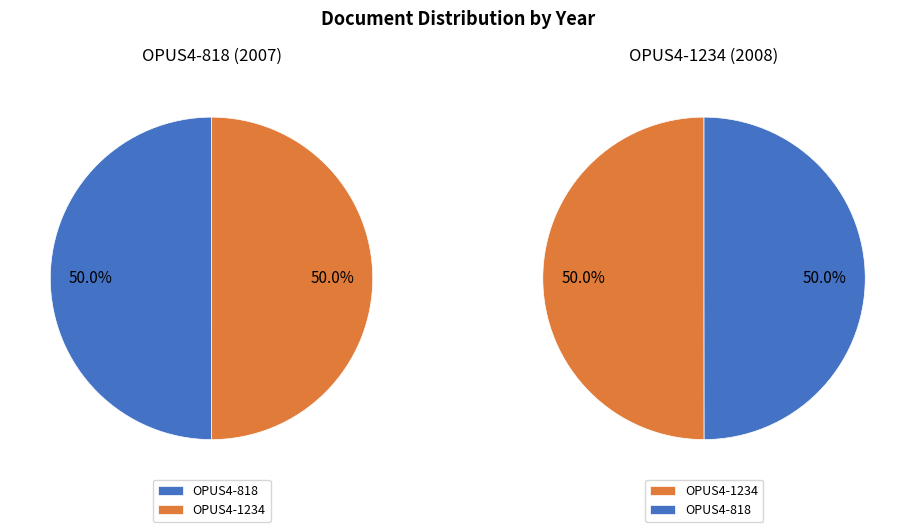

Which slice is the largest?

OPUS4-1234